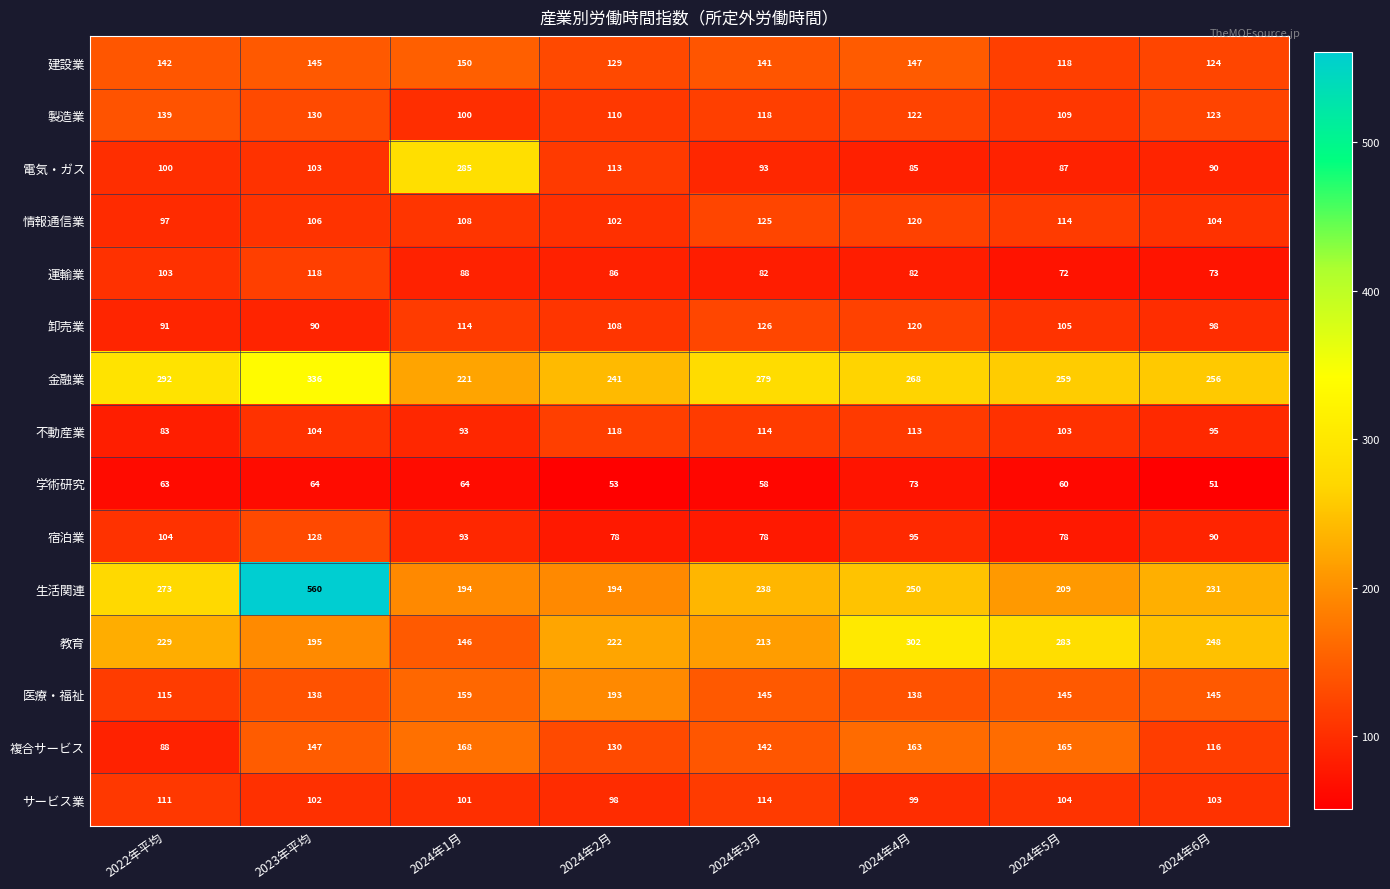

What is the greatest value displayed?

560